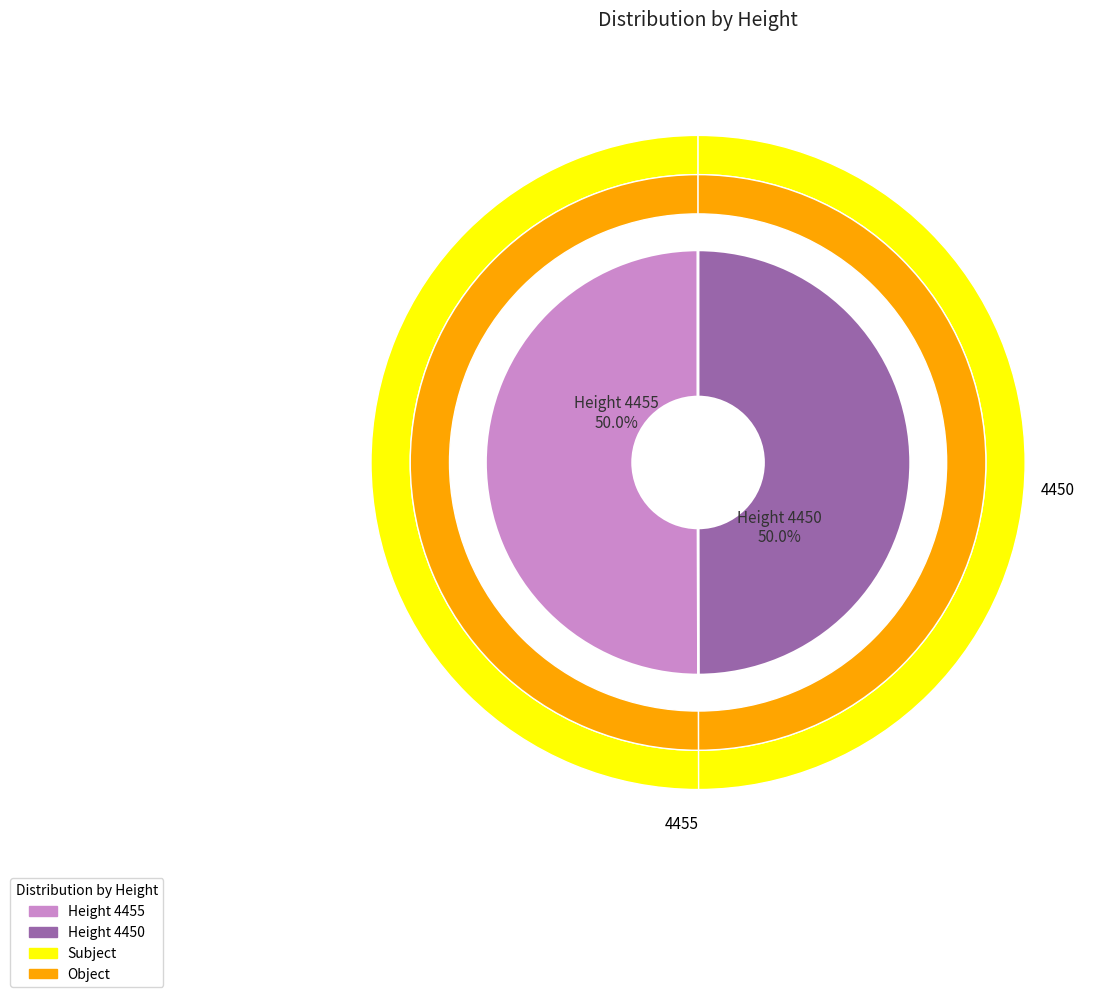

Rank the categories by value from lowest to highest.

4450, 4455